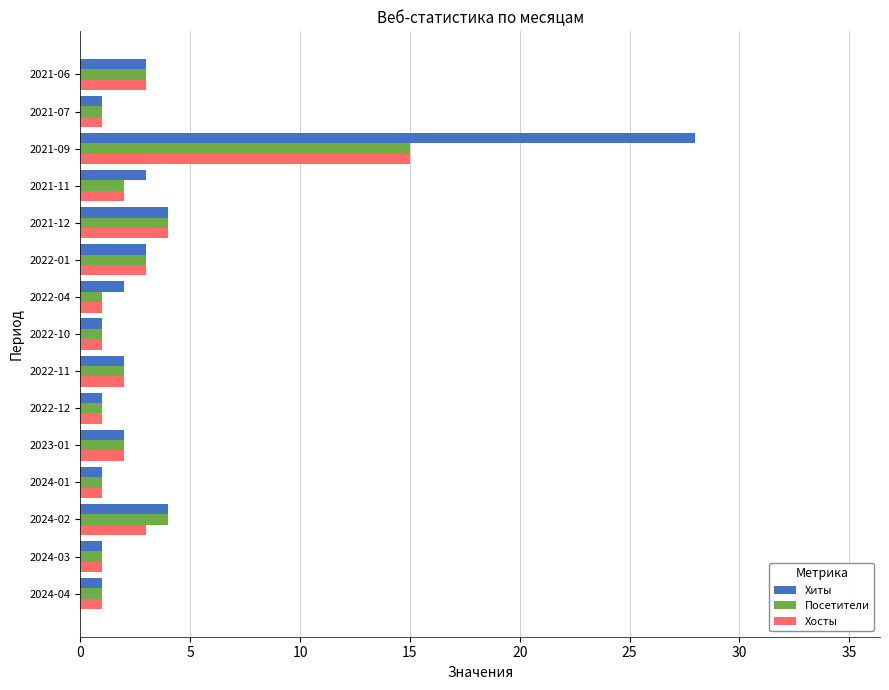

Which series has the largest total across all categories?

Хиты